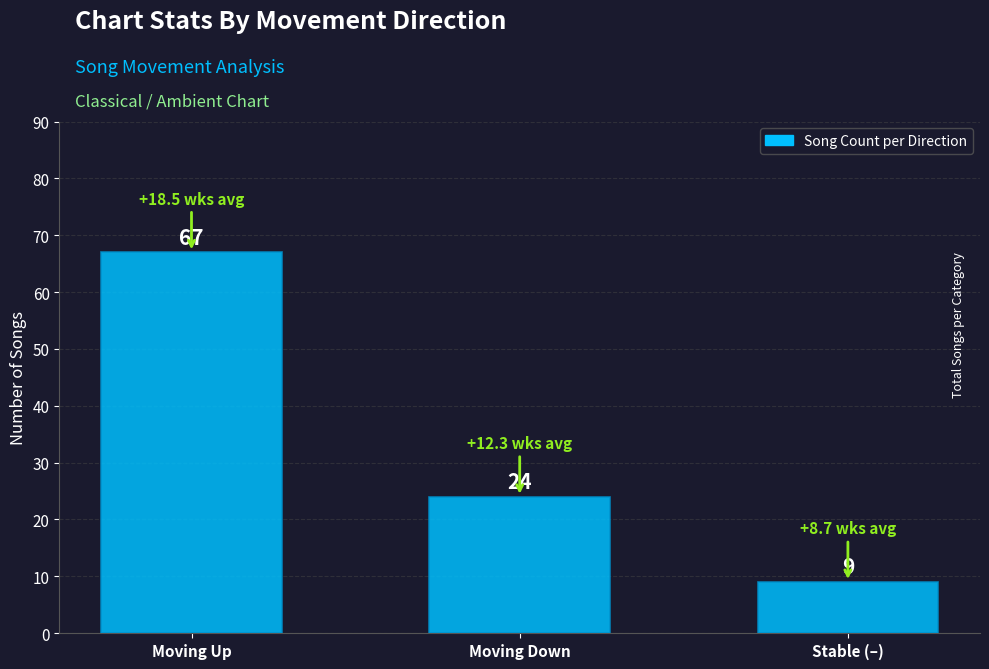

How many bars are there in total?

3